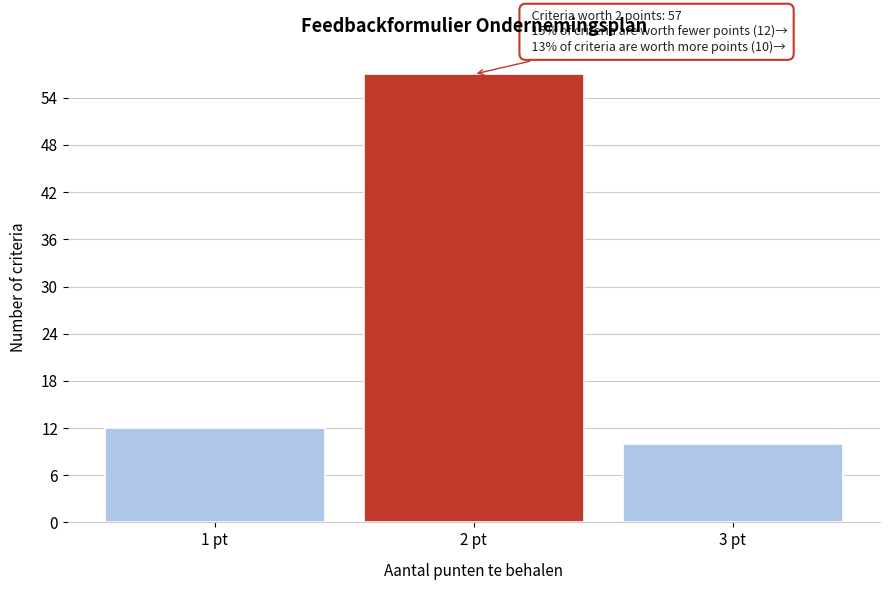

Reading left to right, list all the values displayed in this chart.

1 pt=12	2 pt=57	3 pt=10